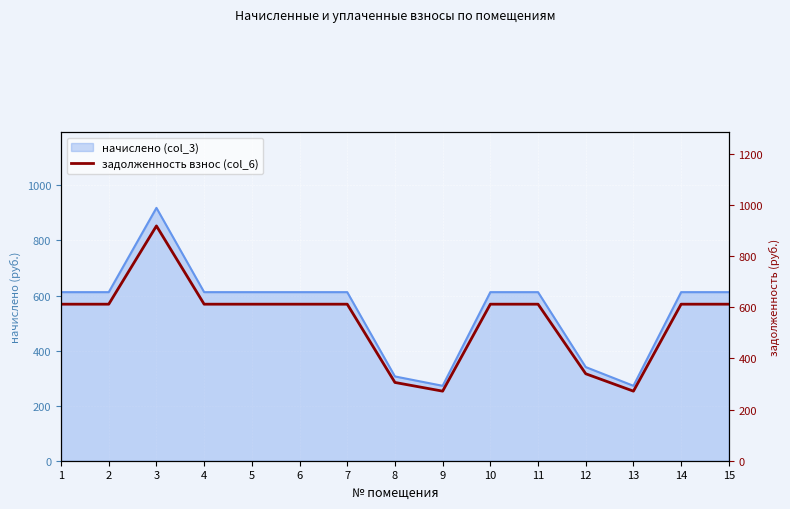

Which category has the highest value across all series?

3